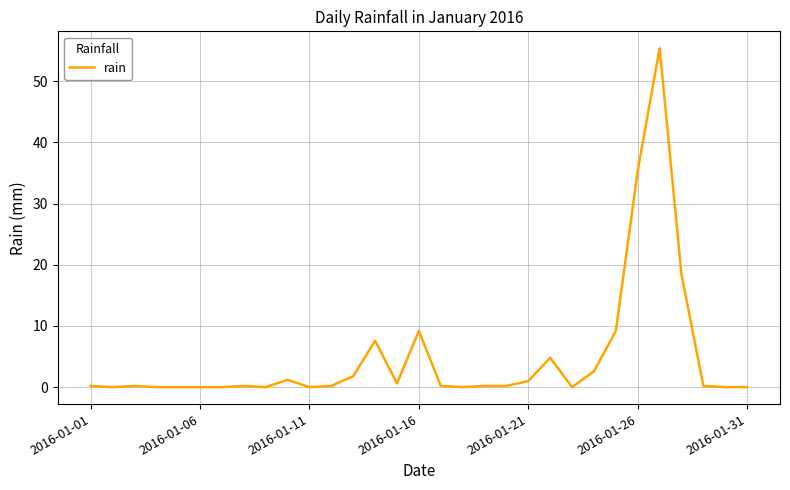

What is the difference between the maximum and minimum values?

55.4